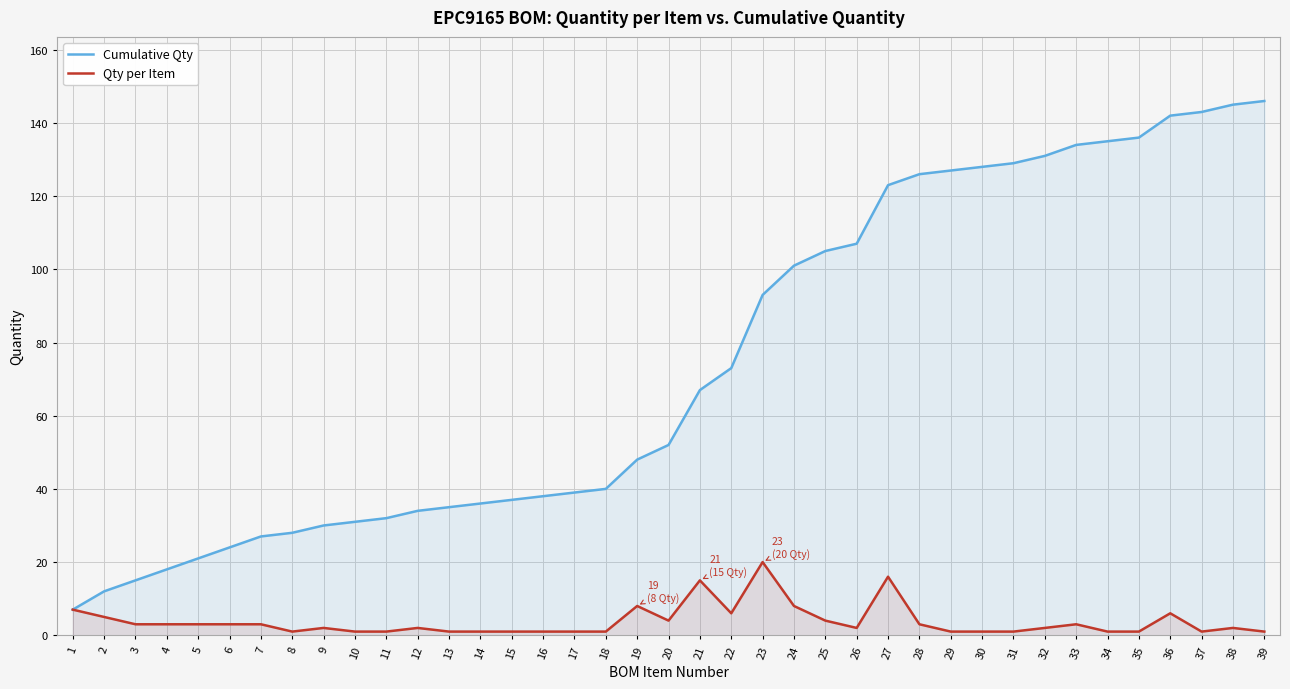

Which category has the lowest value across all series?

8